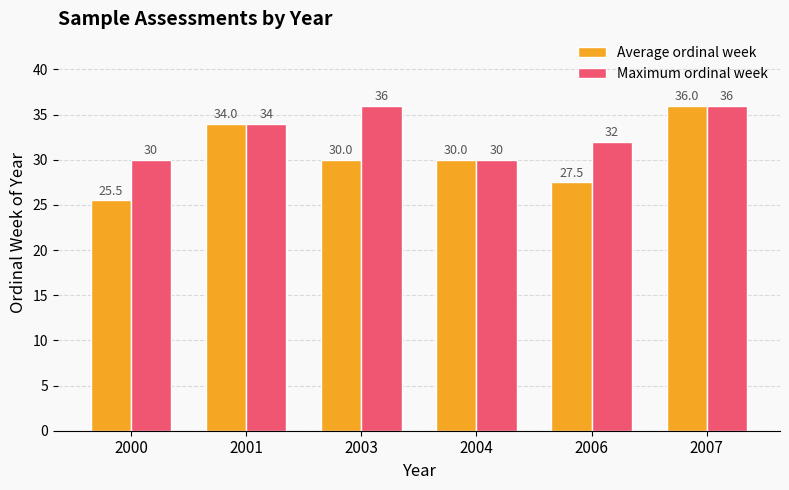

What is the approximate value of Maximum ordinal week at 2007?

36.0